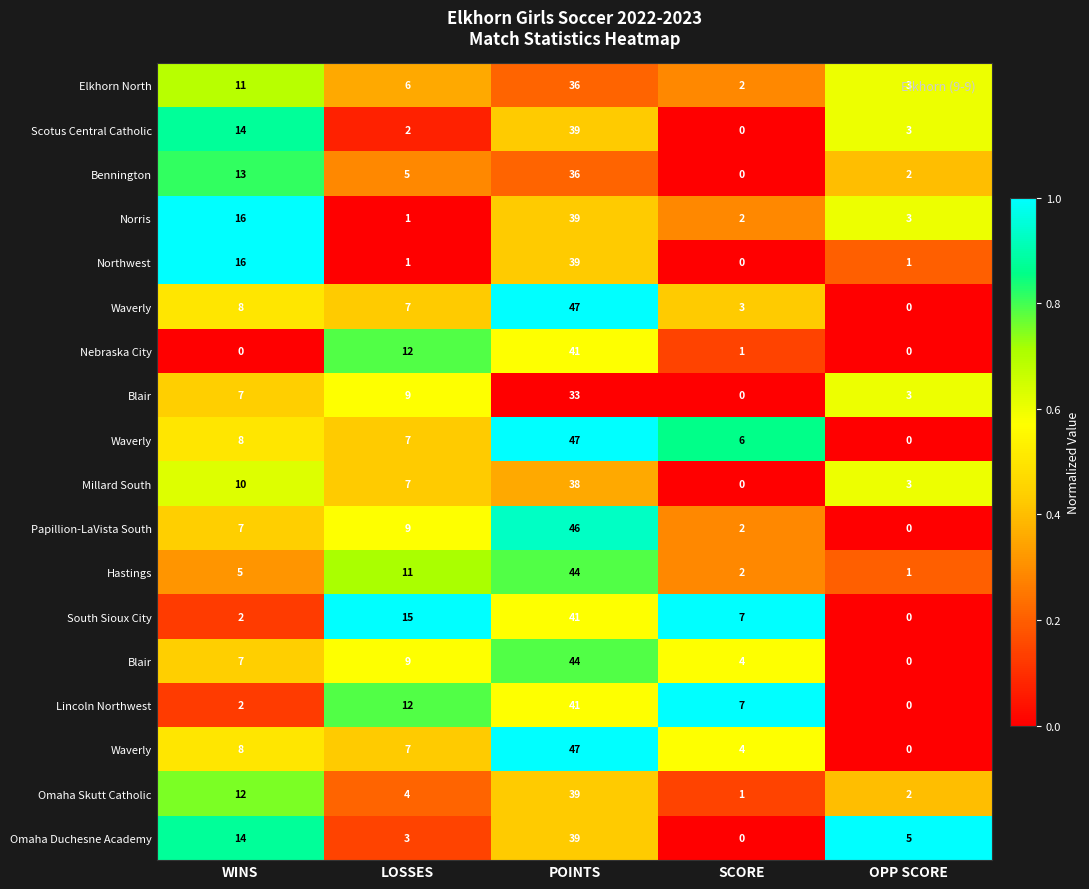

At which category does the chart reach its minimum across all series?

SCORE